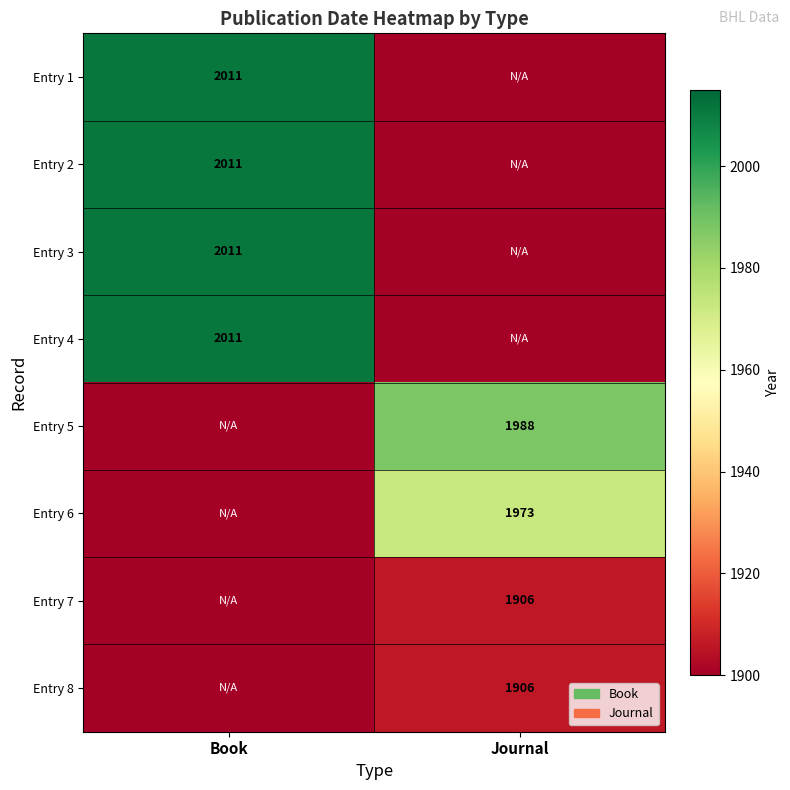

Between Journal and Book, which is larger?

Book